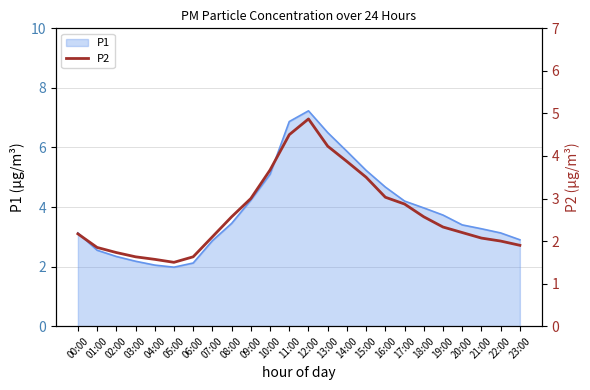

What is the difference between the values at 17:00 and 20:00?

0.7